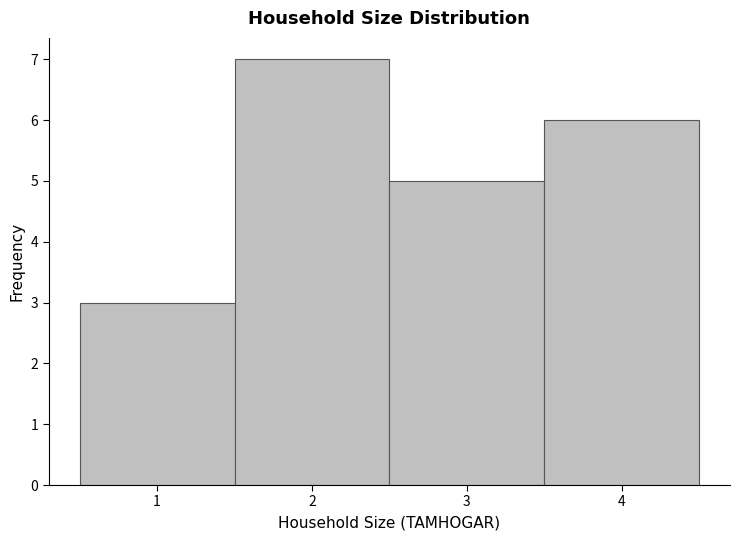

Reading left to right, transcribe this chart: for each bar, give the range it covers on the x-axis and its height. The values are not printed on the chart, so give them approximately, as read against the axis.

0.5 to 1.5: 3
1.5 to 2.5: 7
2.5 to 3.5: 5
3.5 to 4.5: 6